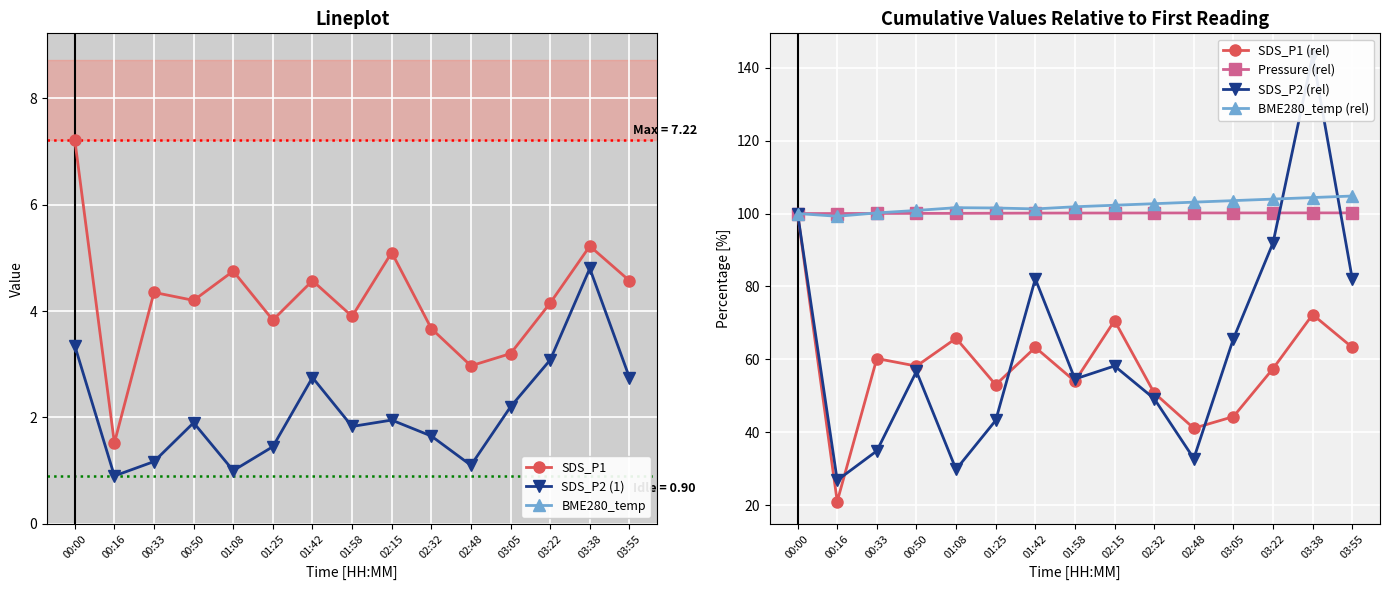

True or false: SDS_P2 (1) and SDS_P1 intersect in this chart.

False